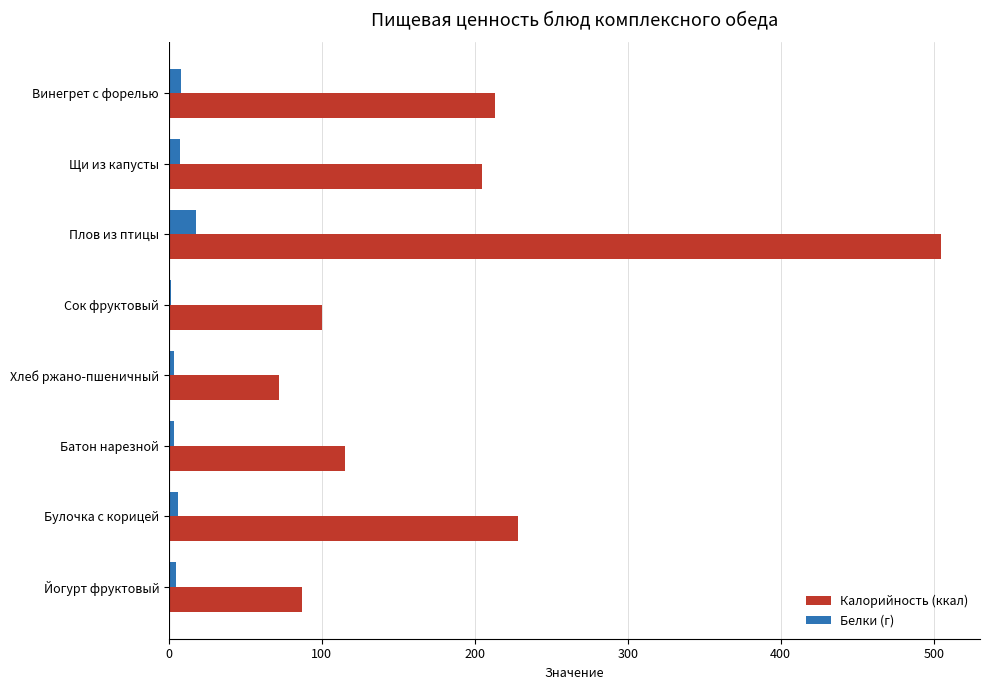

What is the sum of all Калорийность (ккал) values?

1525.0